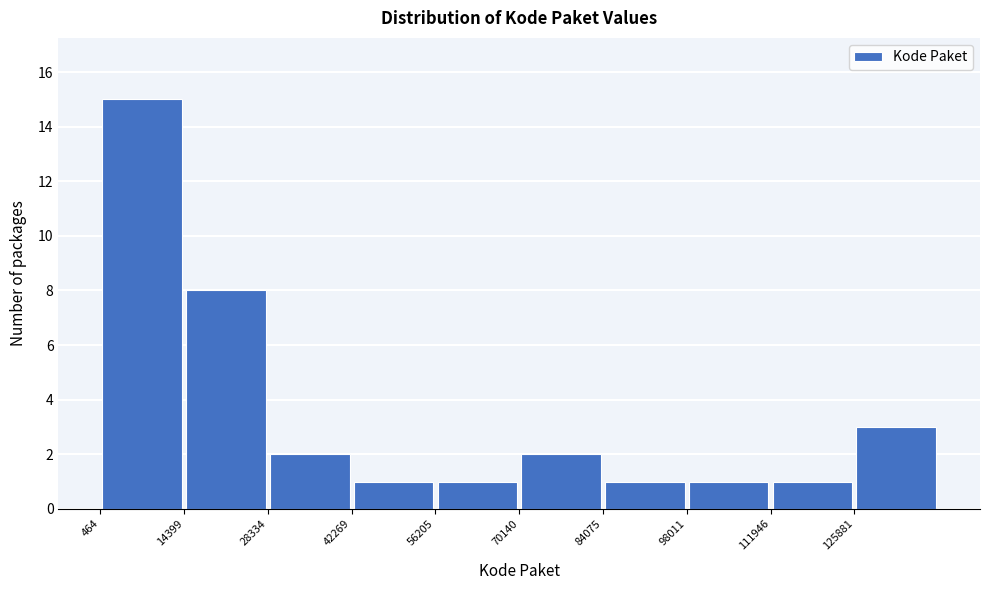

Reading left to right, transcribe this chart: for each bar, give the range it covers on the x-axis and its height. Neither the bar edges nor the heights are printed on the chart, so give them approximately, as read against the axes.

0 to 14000: 15
14000 to 28000: 8
28000 to 42000: 2
42000 to 56000: 1
56000 to 70000: 1
70000 to 84000: 2
84000 to 98000: 1
98000 to 112000: 1
112000 to 126000: 1
126000 to 140000: 3